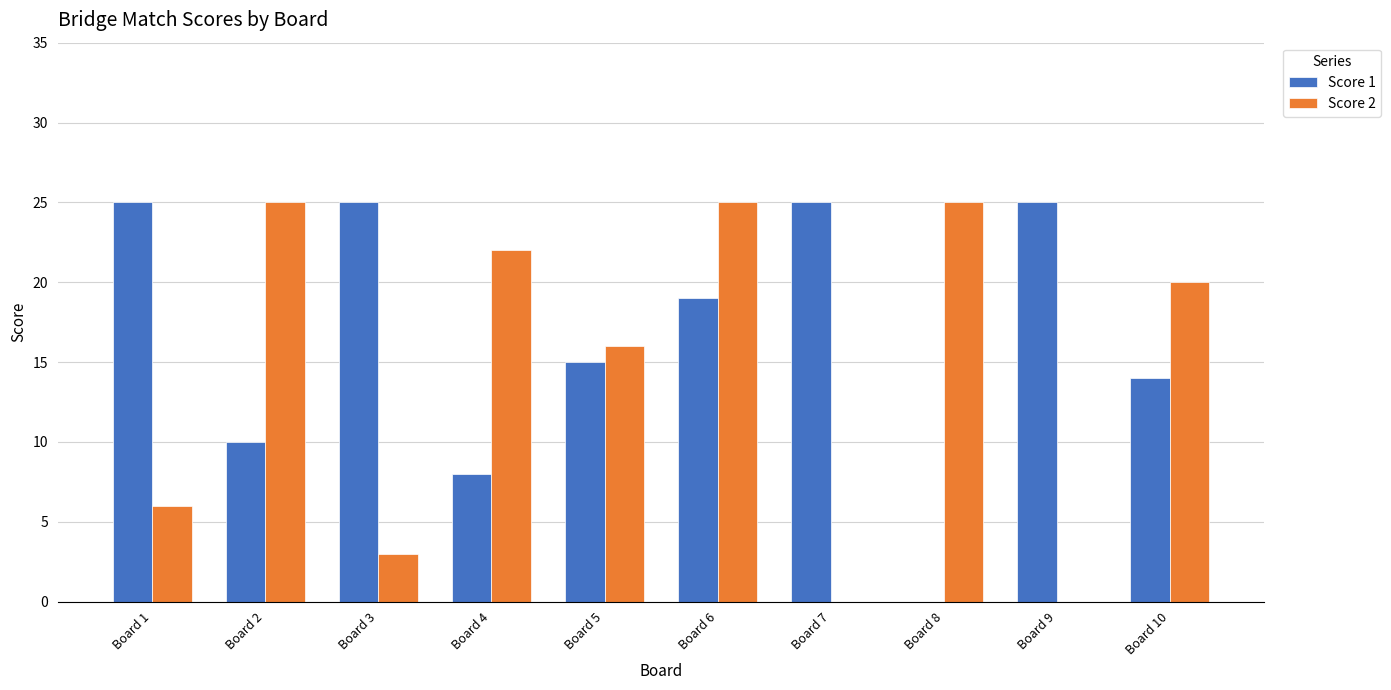

At which category is the sum across all series the highest?

Board 6